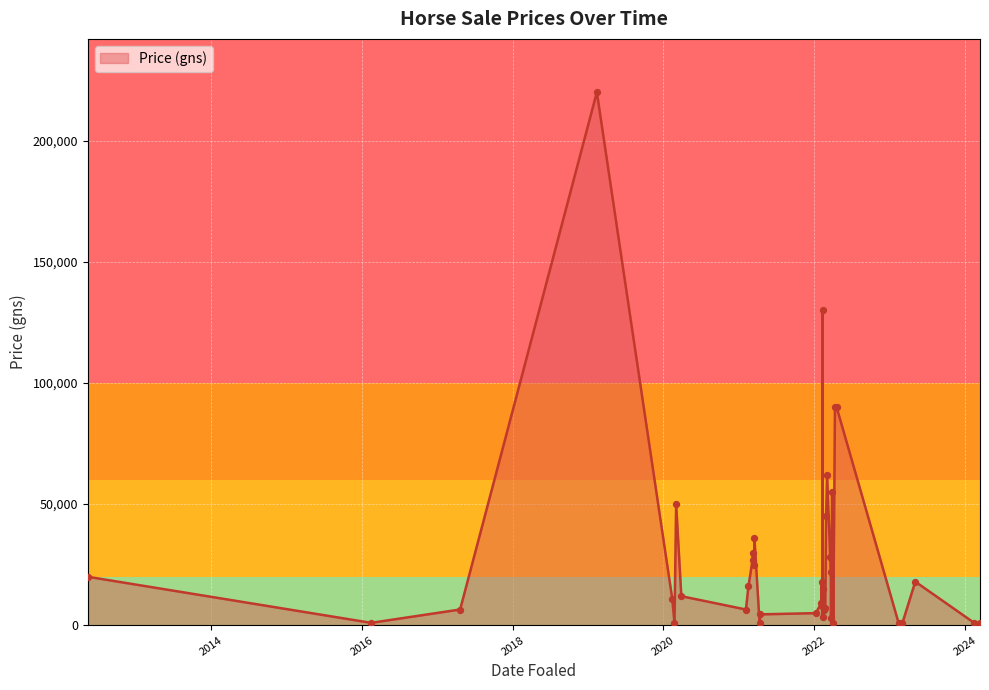

Which has a higher value, 2022-01-08 or 2021-03-17?

2021-03-17